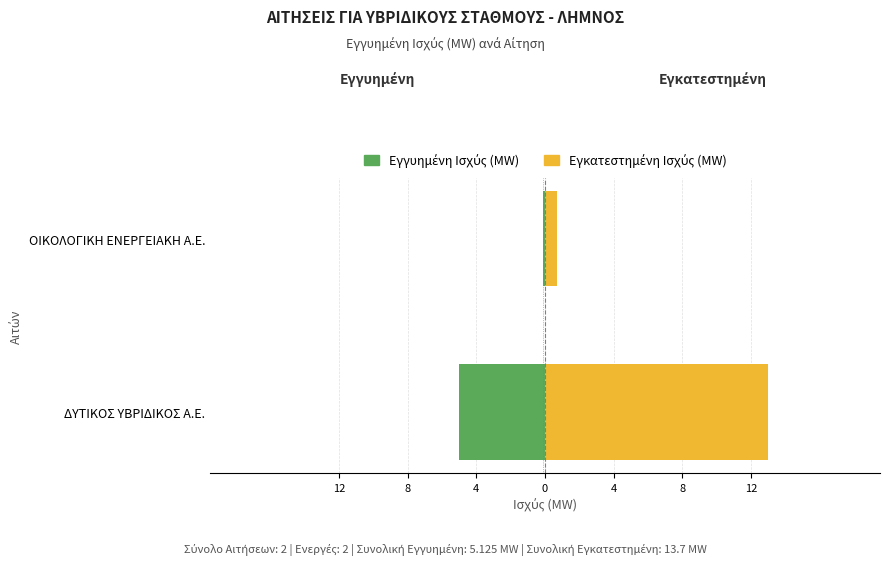

Which series has the largest total across all categories?

Εγκατεστημένη Ισχύς (MW)